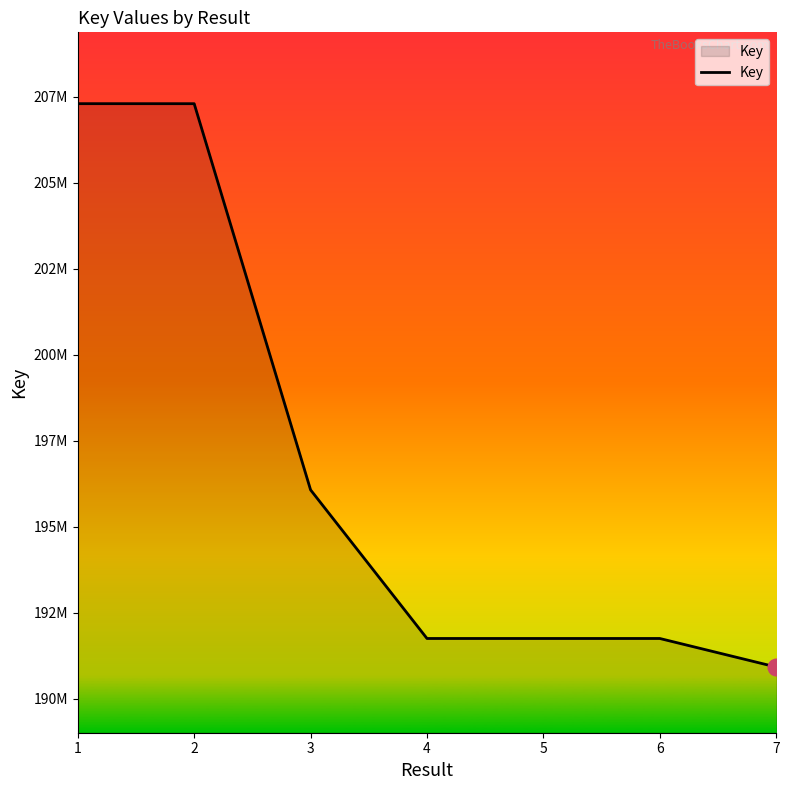

Is this an area chart (filled region under the line)?

Yes